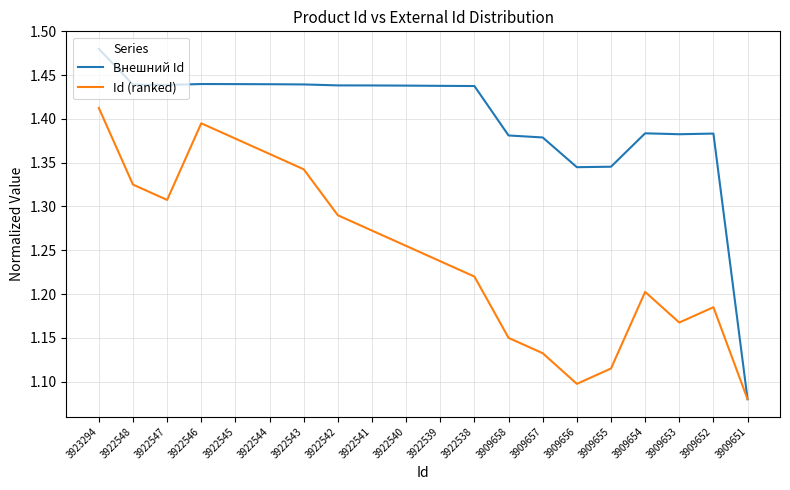

The Id (ranked) series shows 1.2 at 3909653. True or false?

True